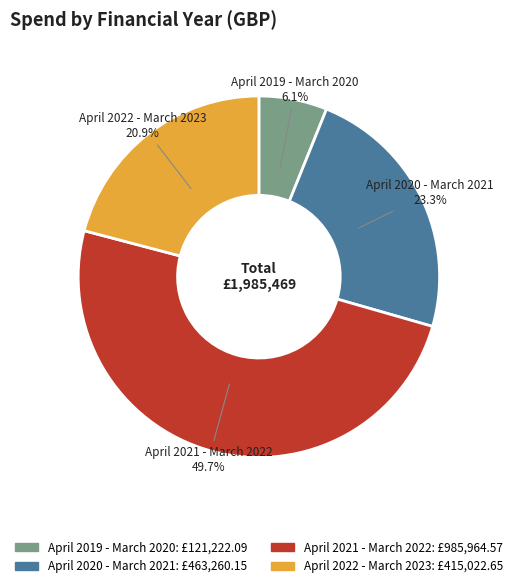

Which has a higher value, April 2021 - March 2022 or April 2022 - March 2023?

April 2021 - March 2022